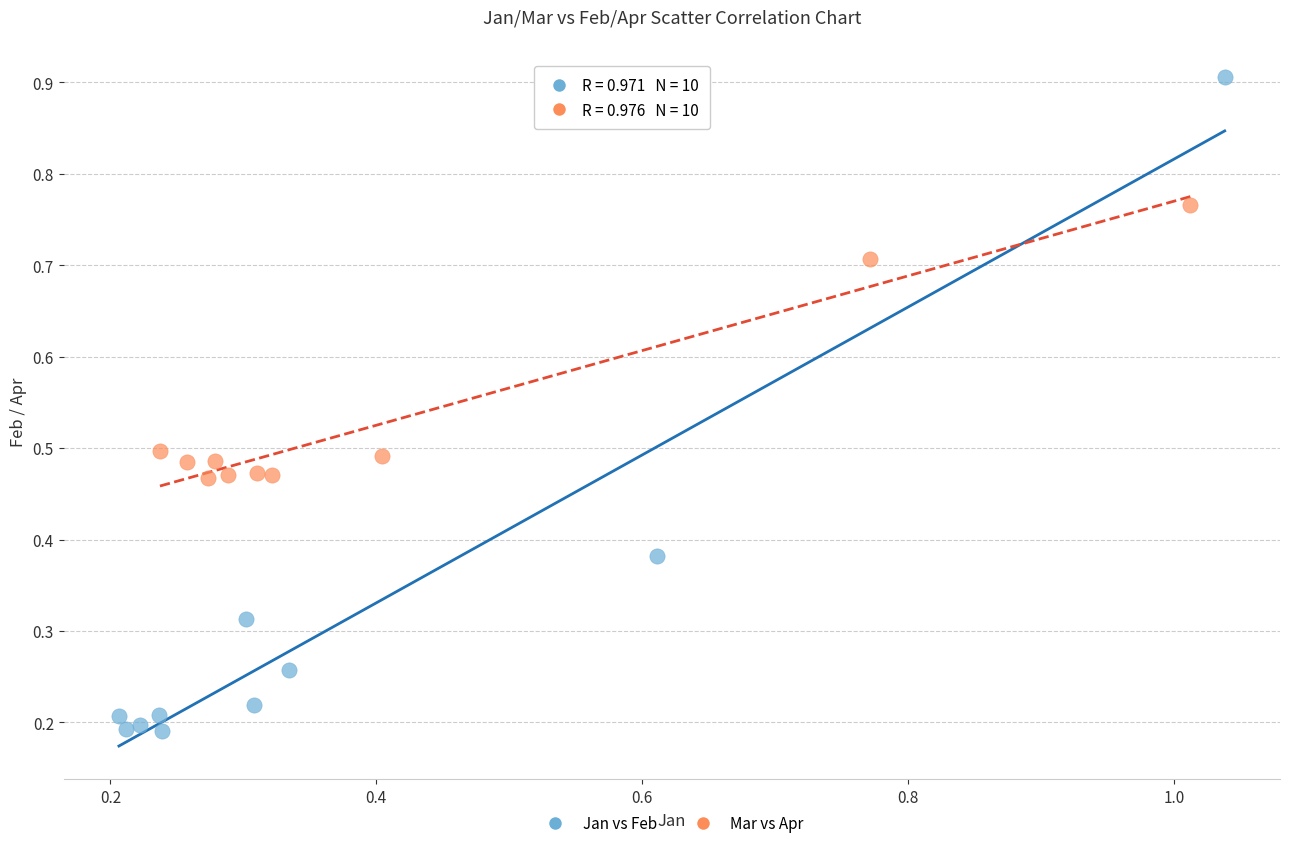

Which series has the widest spread of Y values?

Jan vs Feb